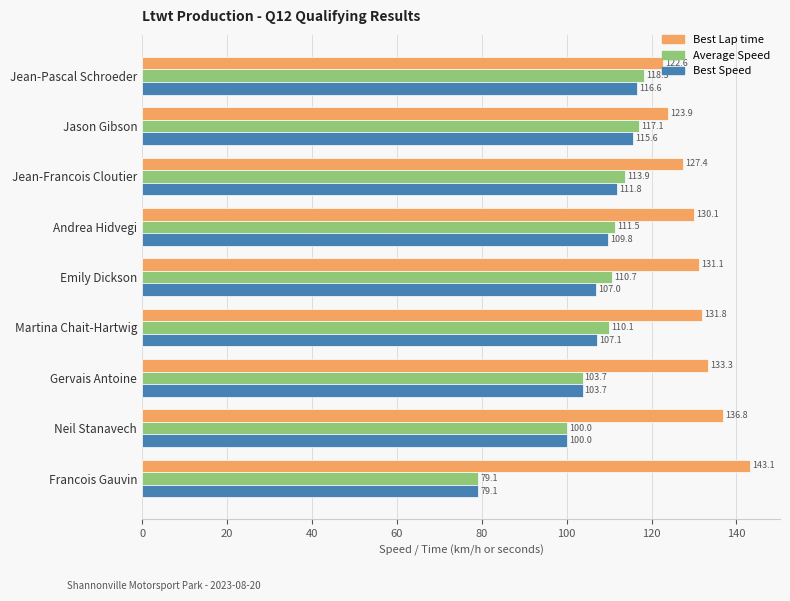

How many data points in Average Speed are above 110?

6